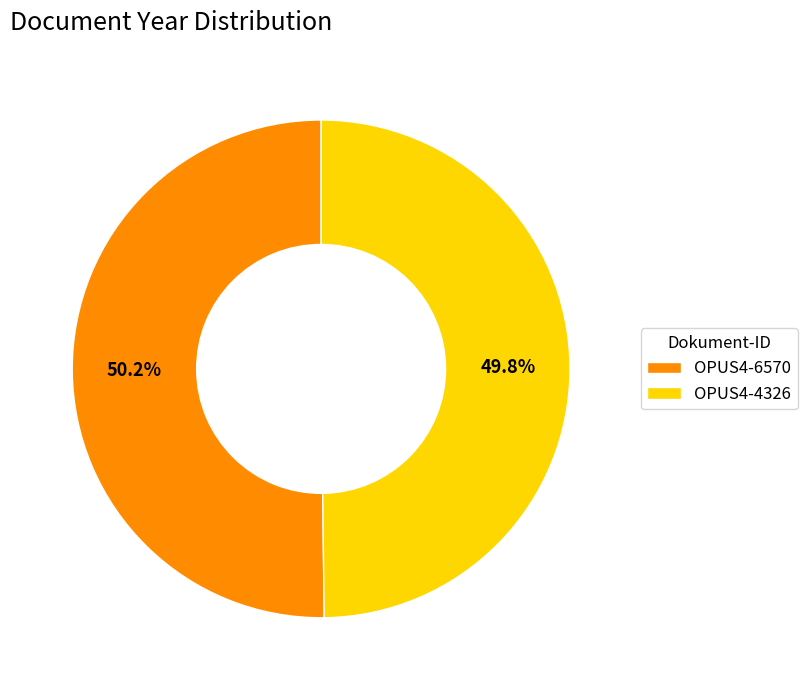

What percentage do OPUS4-6570 and OPUS4-4326 together represent?

100.0%